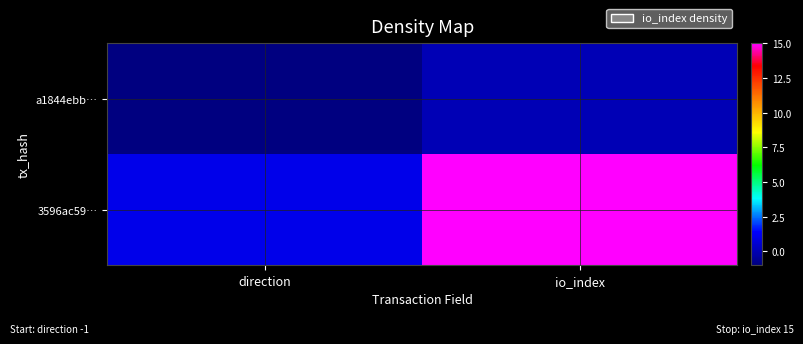

Which series has the largest range (max minus min)?

3596ac59…